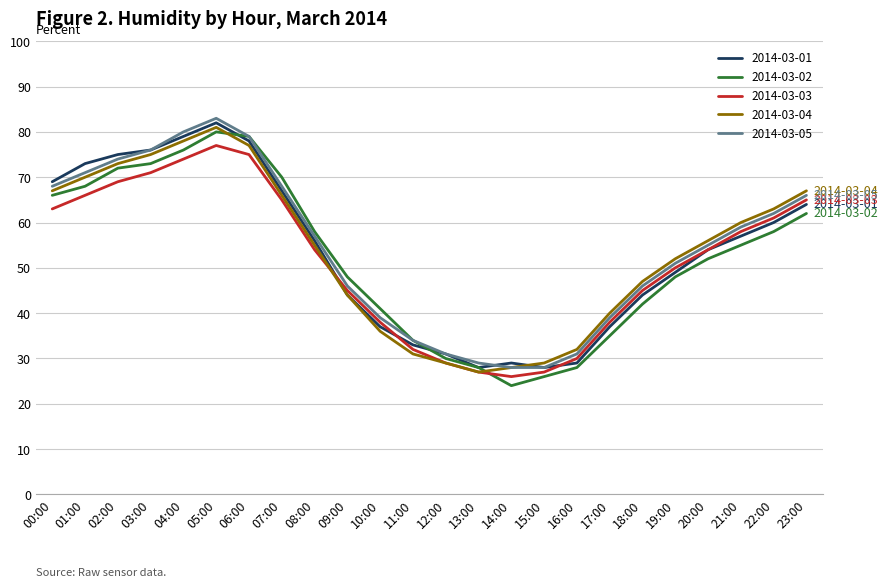

Where is the first local maximum for 2014-03-05?

05:00